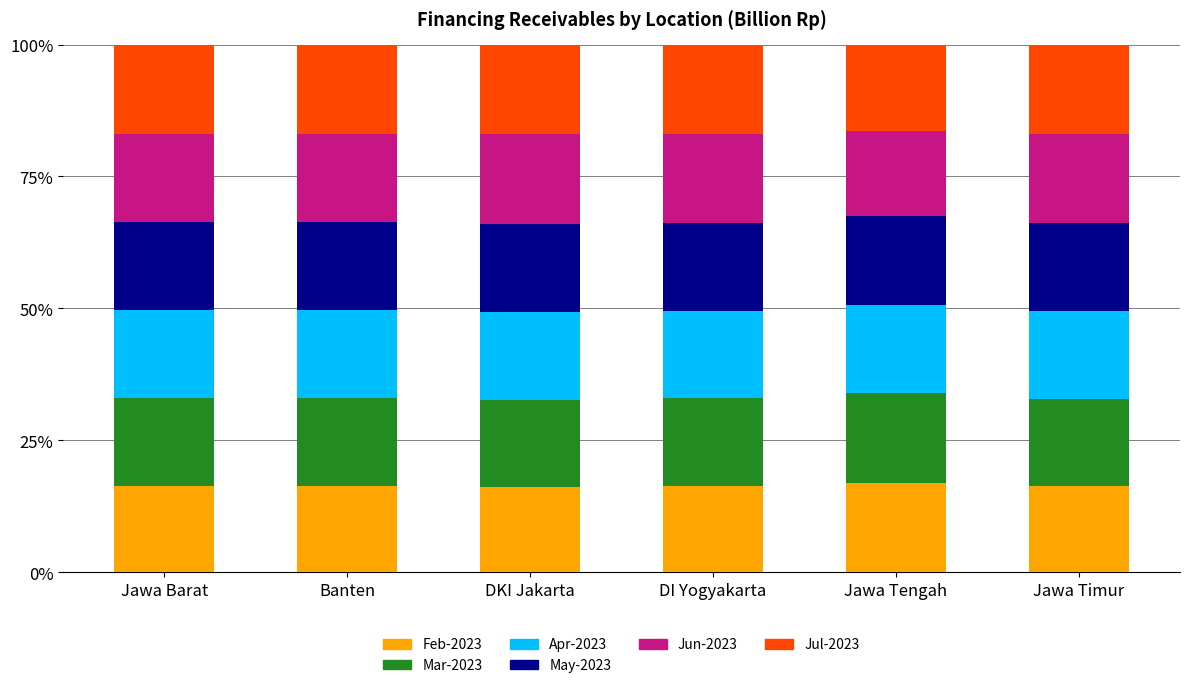

What is the total value across all series at DI Yogyakarta?

100.0